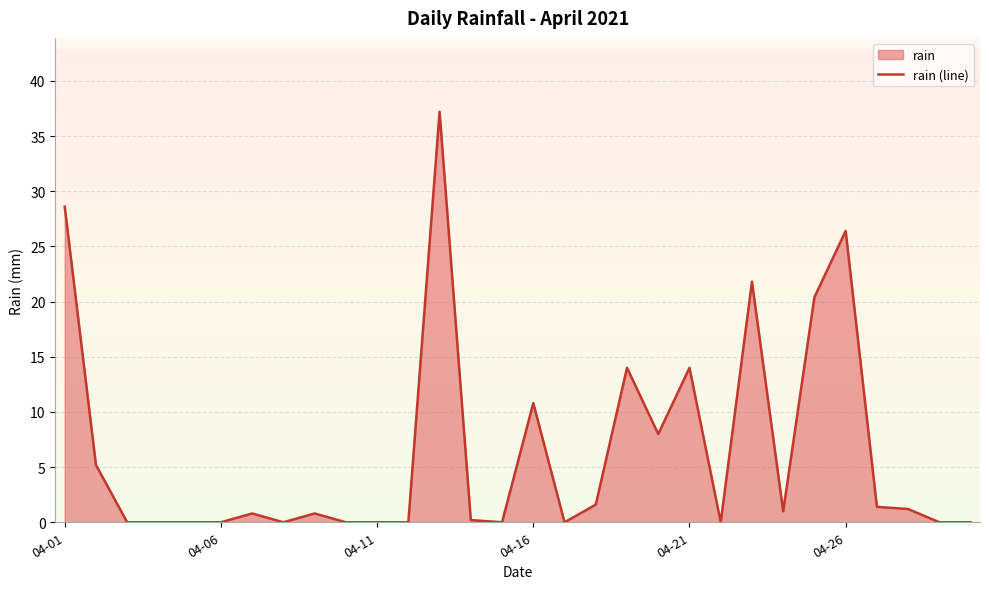

The chart shows a value of 1.4 at 2021-04-27. True or false?

True